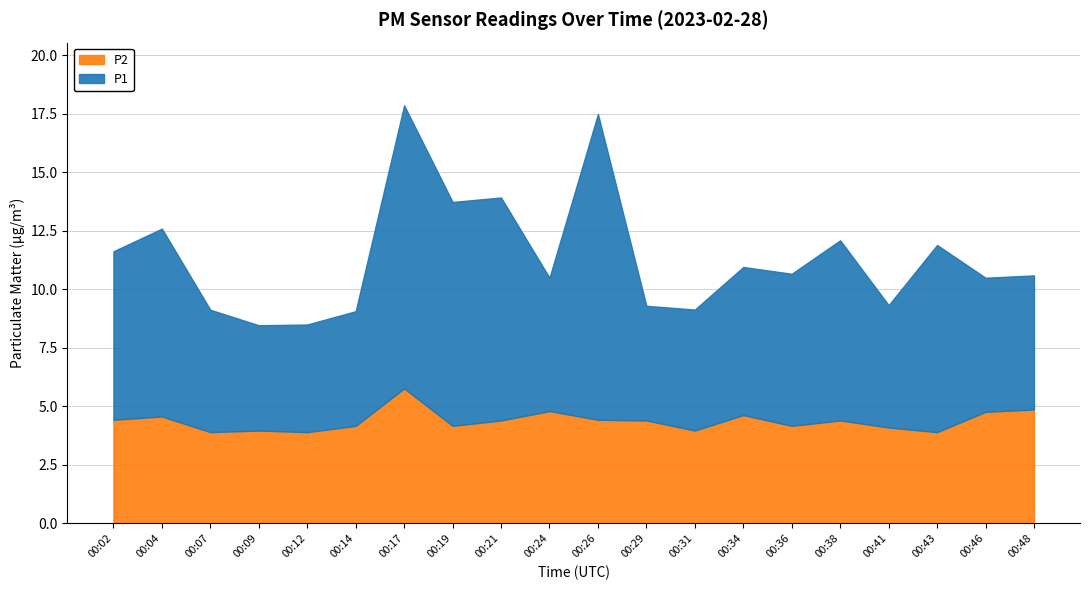

What value does the P1 series have at 00:24?

5.7